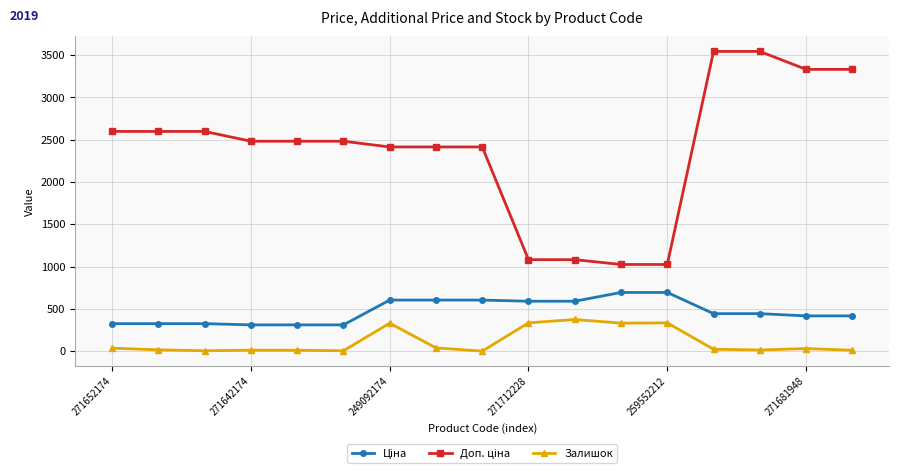

True or false: Залишок has more than 2 points higher than both neighbors.

True